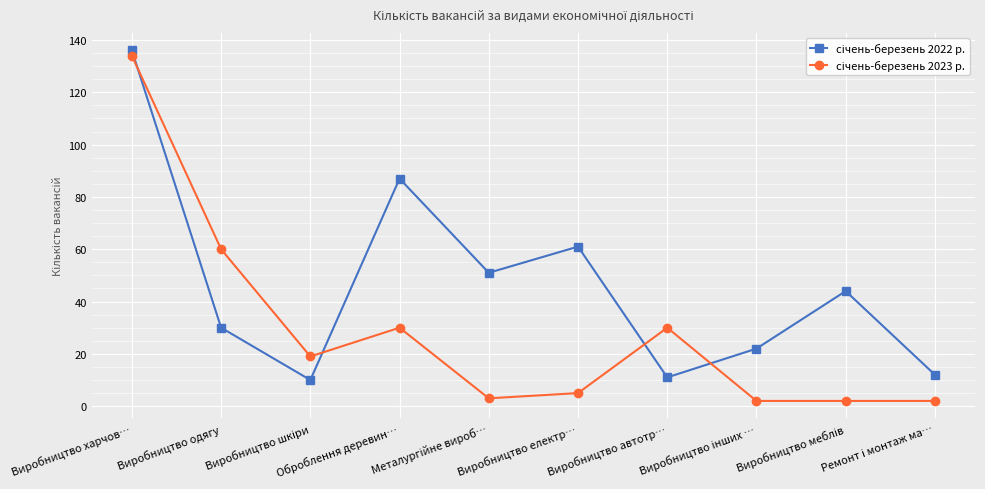

True or false: січень-березень 2022 р. and січень-березень 2023 р. intersect in this chart.

True